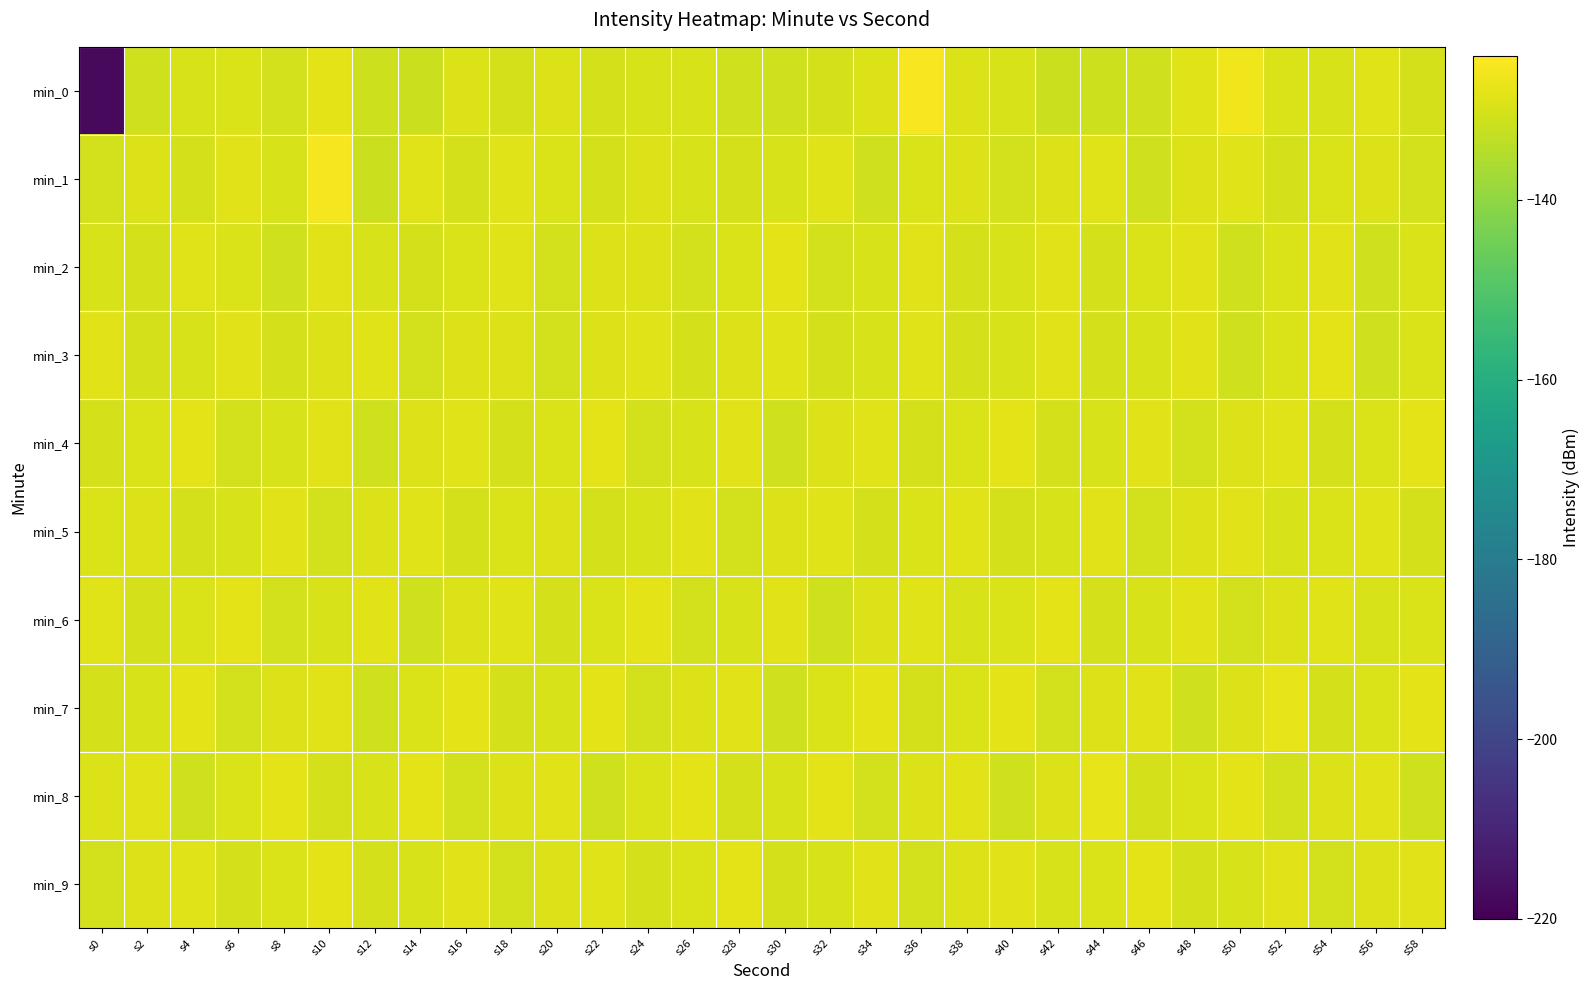

Rank the series by their maximum value, from highest to lowest.

min_0, min_1, min_7, min_8, min_9, min_6, min_4, min_2, min_3, min_5